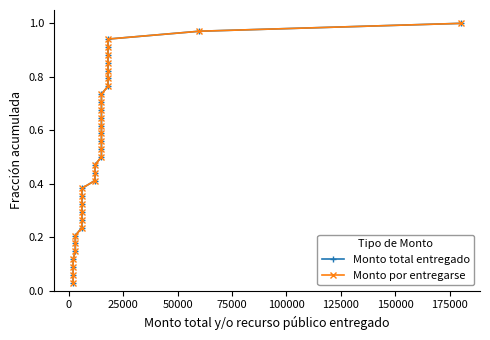

Is this an area chart (filled region under the line)?

No